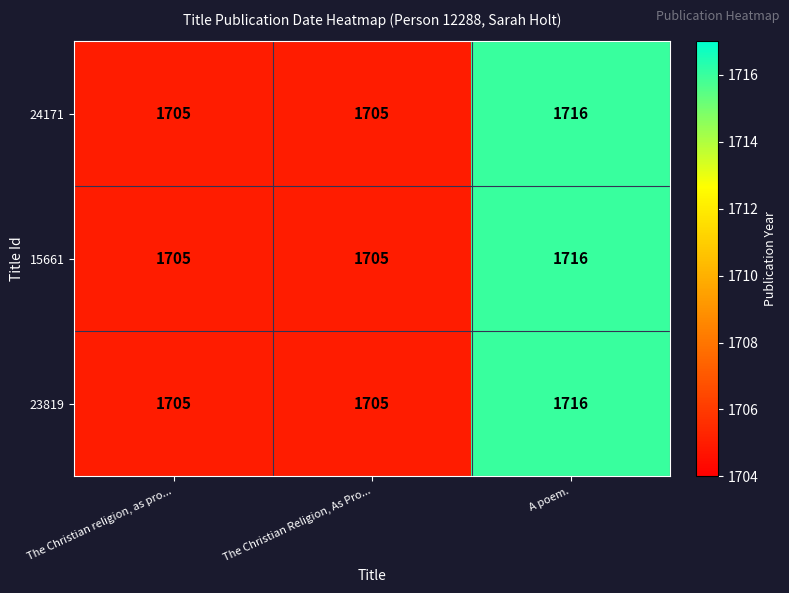

What is the average value of the 23819 series?

1709